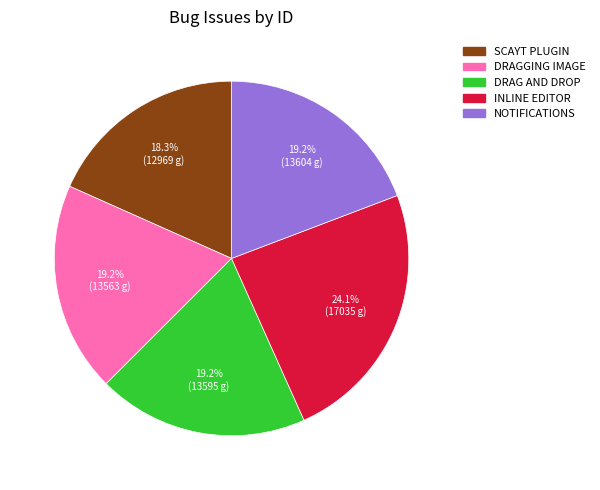

To the nearest percent, what is the average slice percentage?

20%